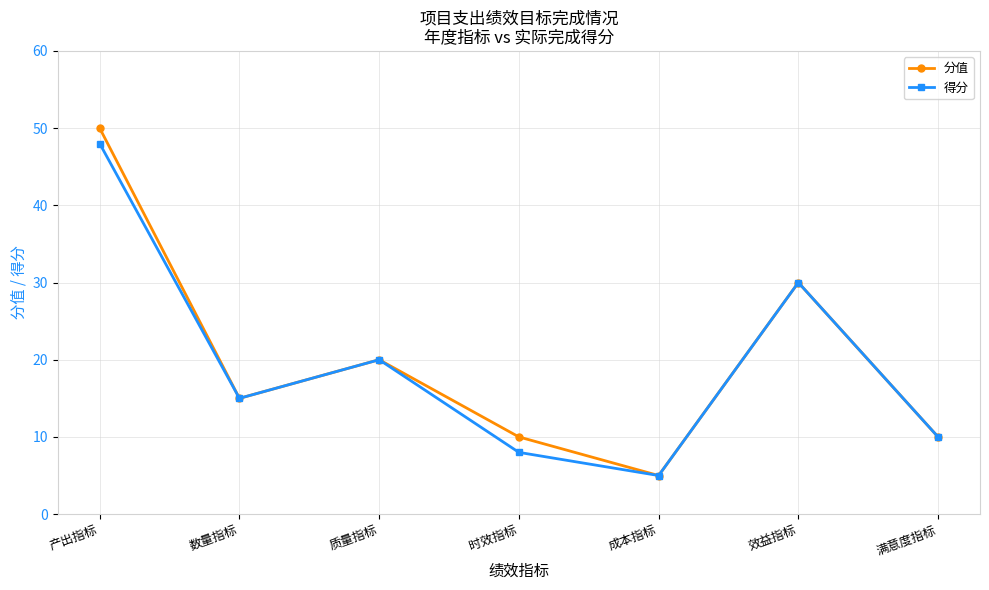

Which series has the widest spread of values?

分值